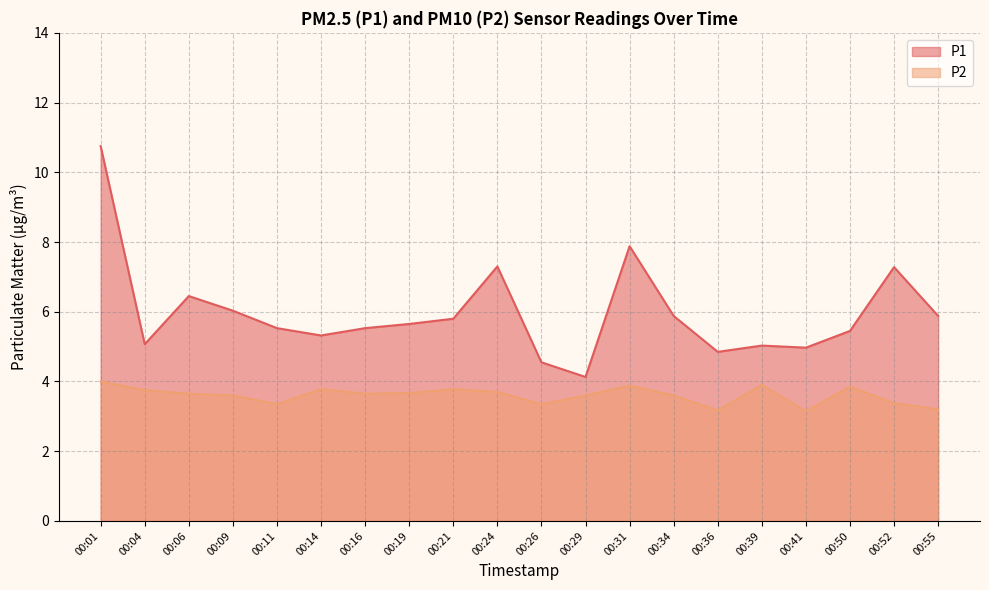

Where is P1 nearest to the value 7?

00:52